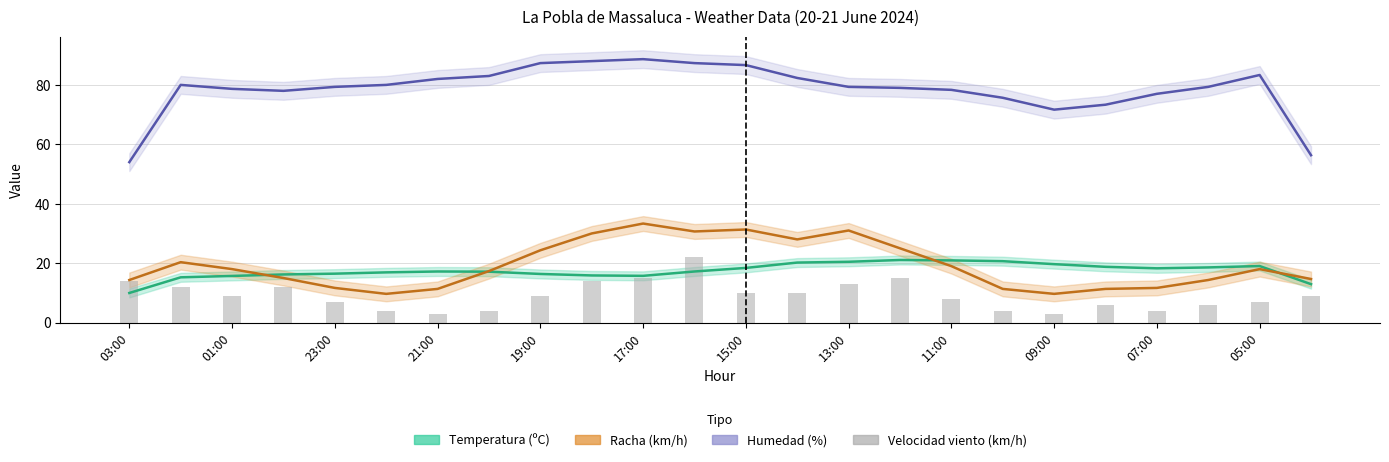

How many data points are less than 9?

11